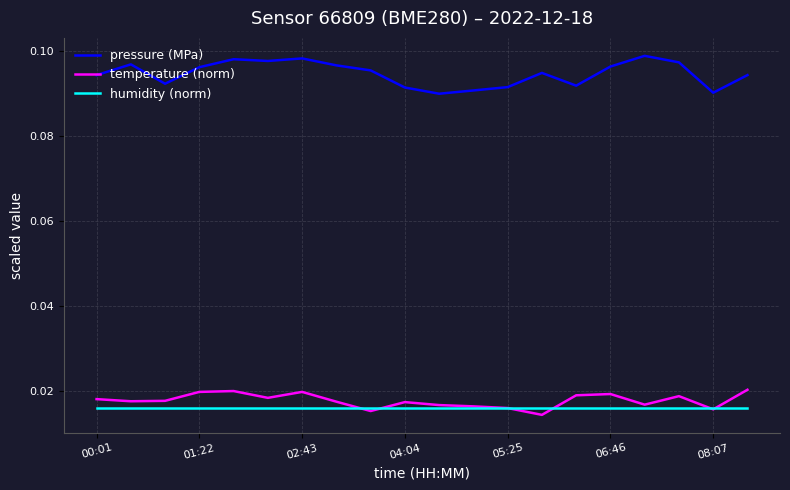

Rank the series by their maximum value, from highest to lowest.

pressure (MPa), temperature (norm), humidity (norm)